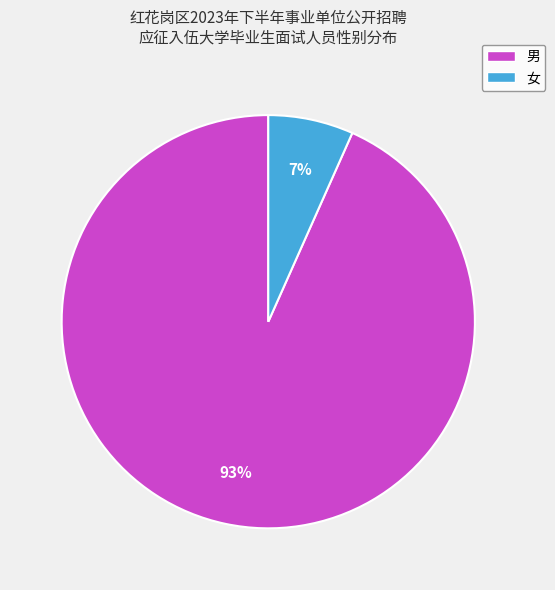

Is the sum of 女 and 男 greater than half?

Yes